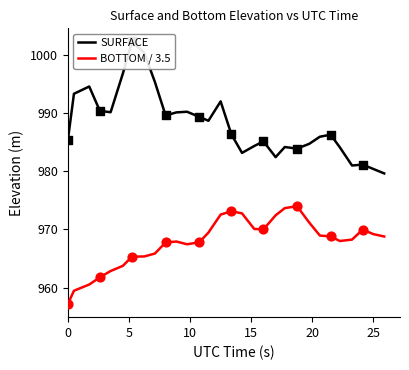

Which series has the largest Y range (max minus min)?

SURFACE